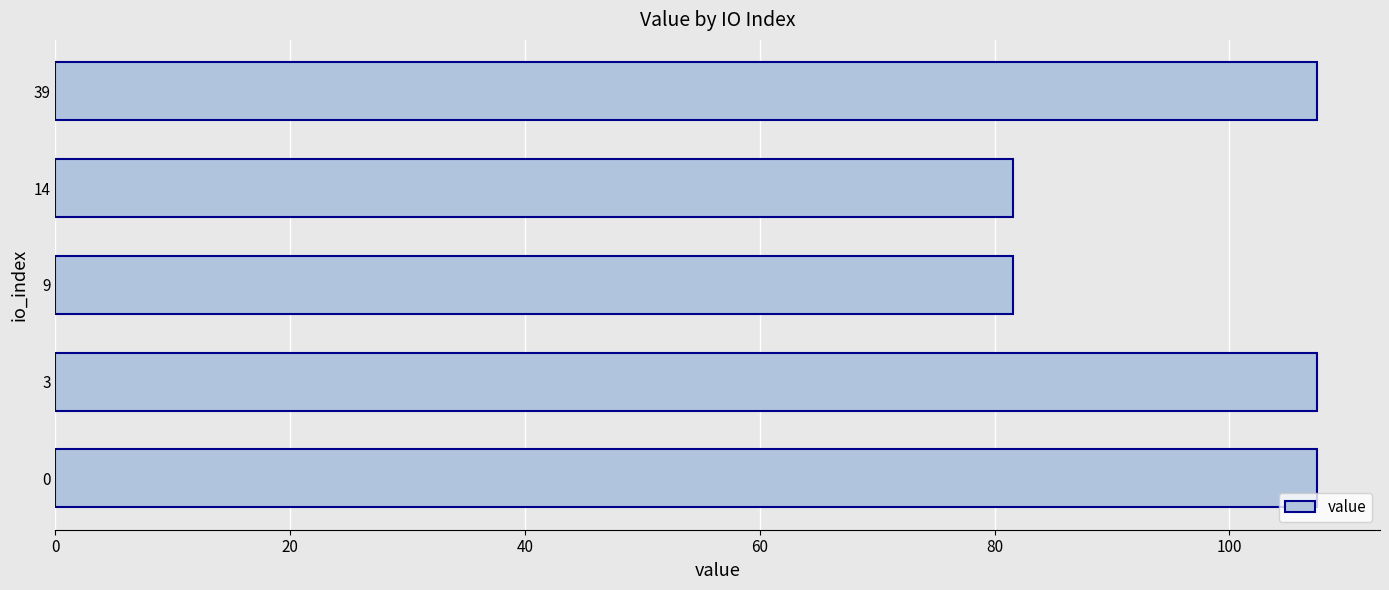

True or false: the data shows 23.0 at 3.

False